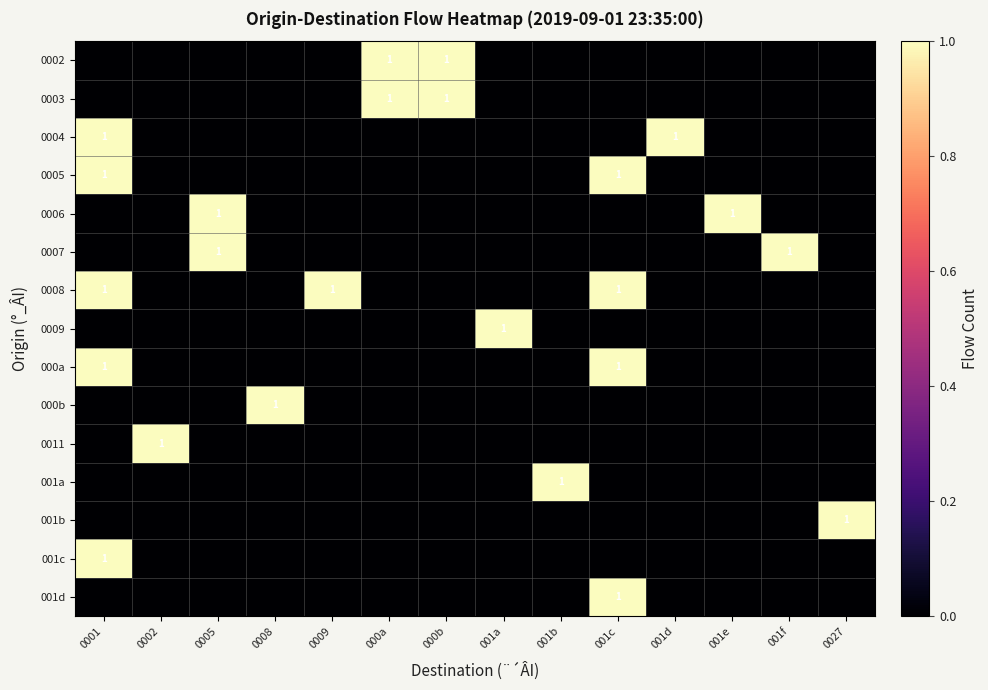

The 000a series shows 1 at 001c. True or false?

True